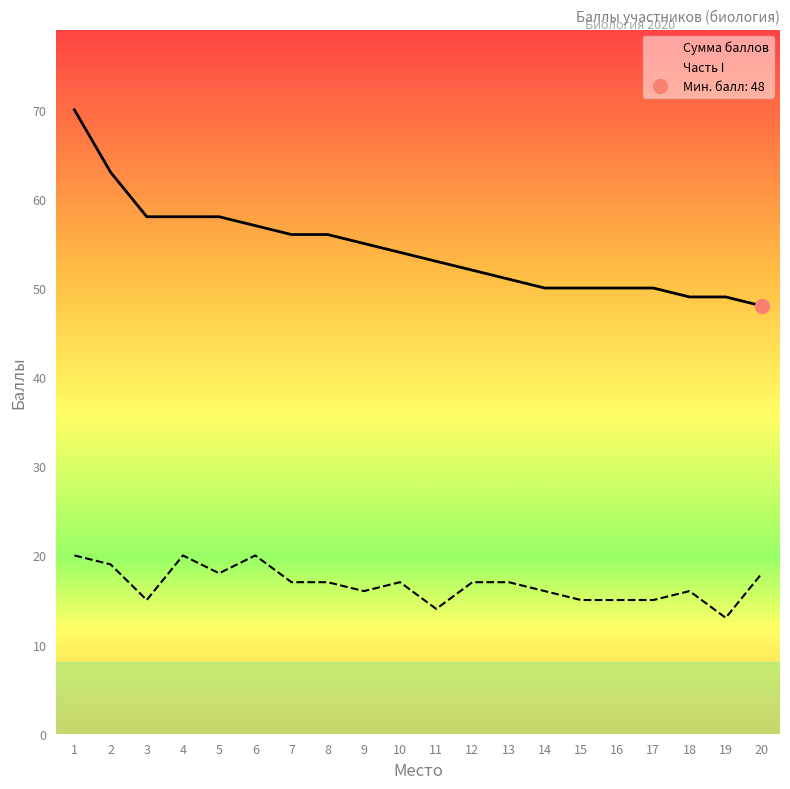

The value of Сумма баллов at 13 is 14. True or false?

False